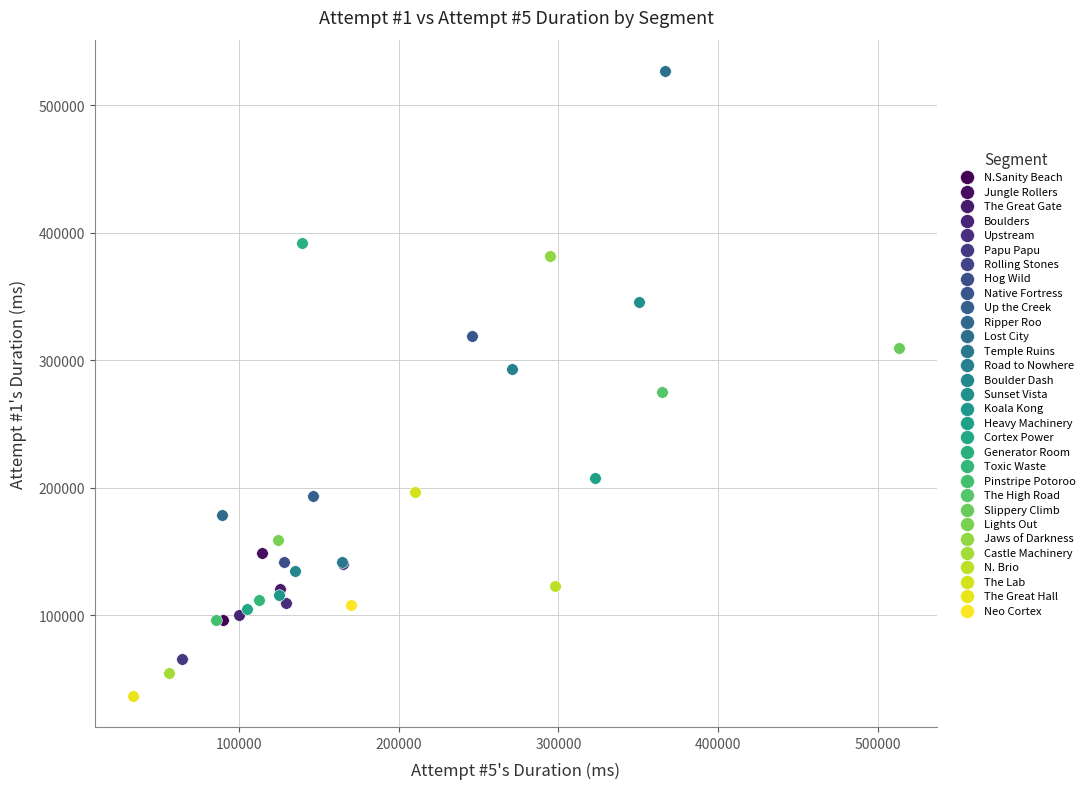

Which series reaches the minimum Y coordinate?

The Great Hall